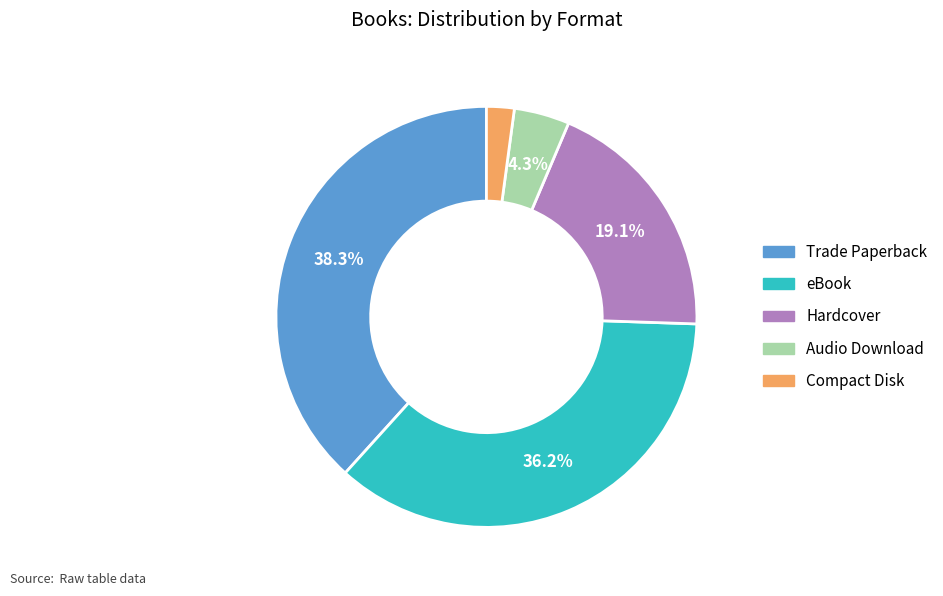

Combined, do Trade Paperback and Compact Disk account for over 50%?

No